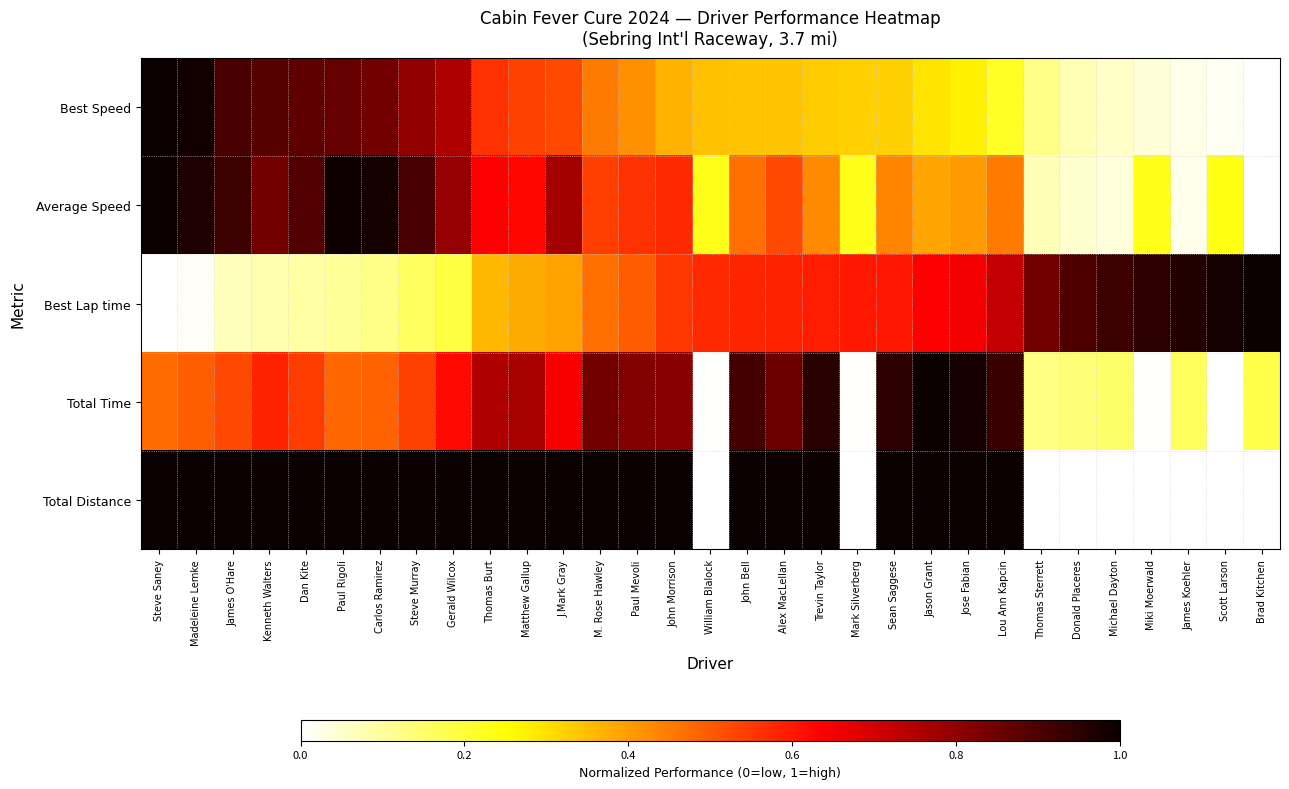

Which series has the widest spread of values?

Best Speed